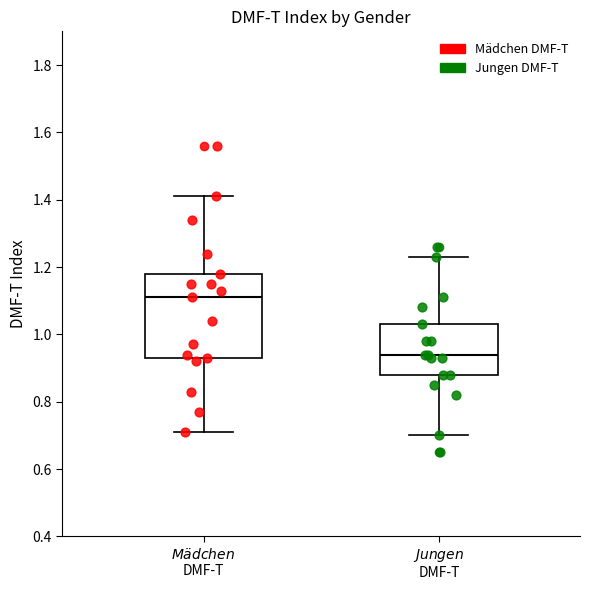

Which box's median line is the highest?

$\it{Mädchen}$ DMF-T